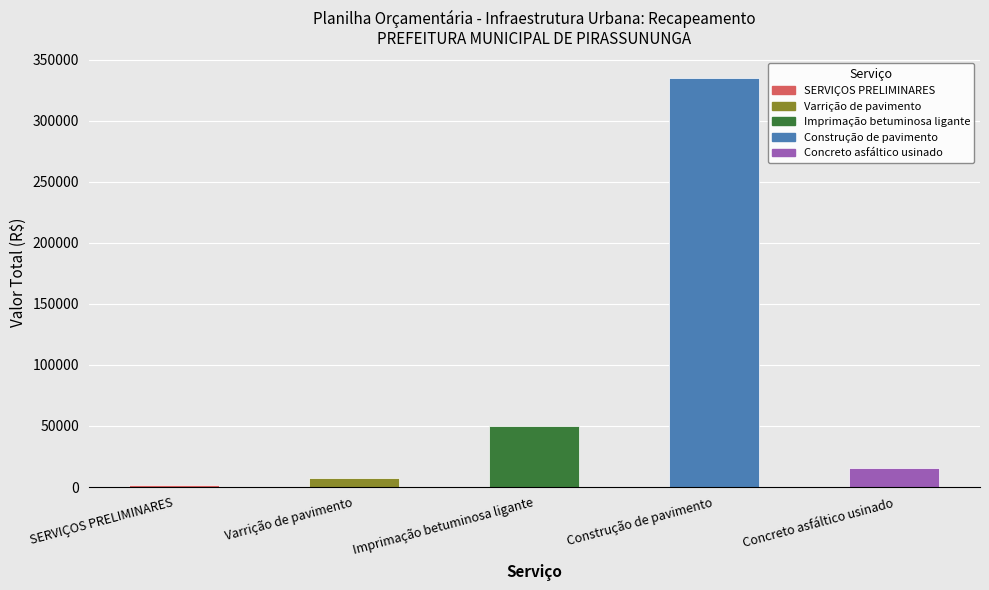

The value at Construção de pavimento is 334971.8. True or false?

True